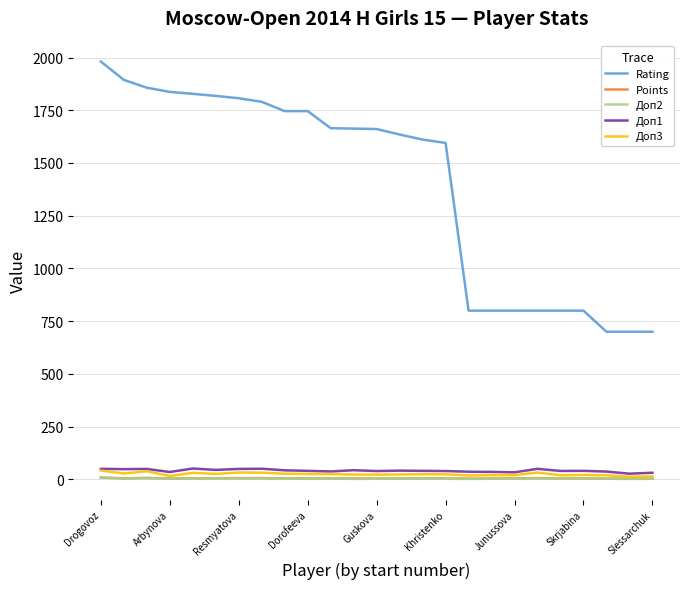

What is the maximum value shown in the chart?

1981.0